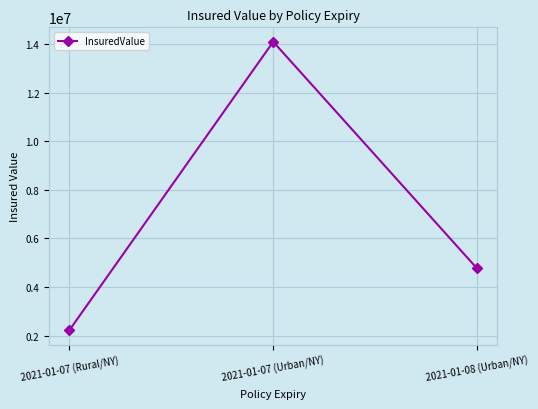

How many lines are shown in the chart?

1